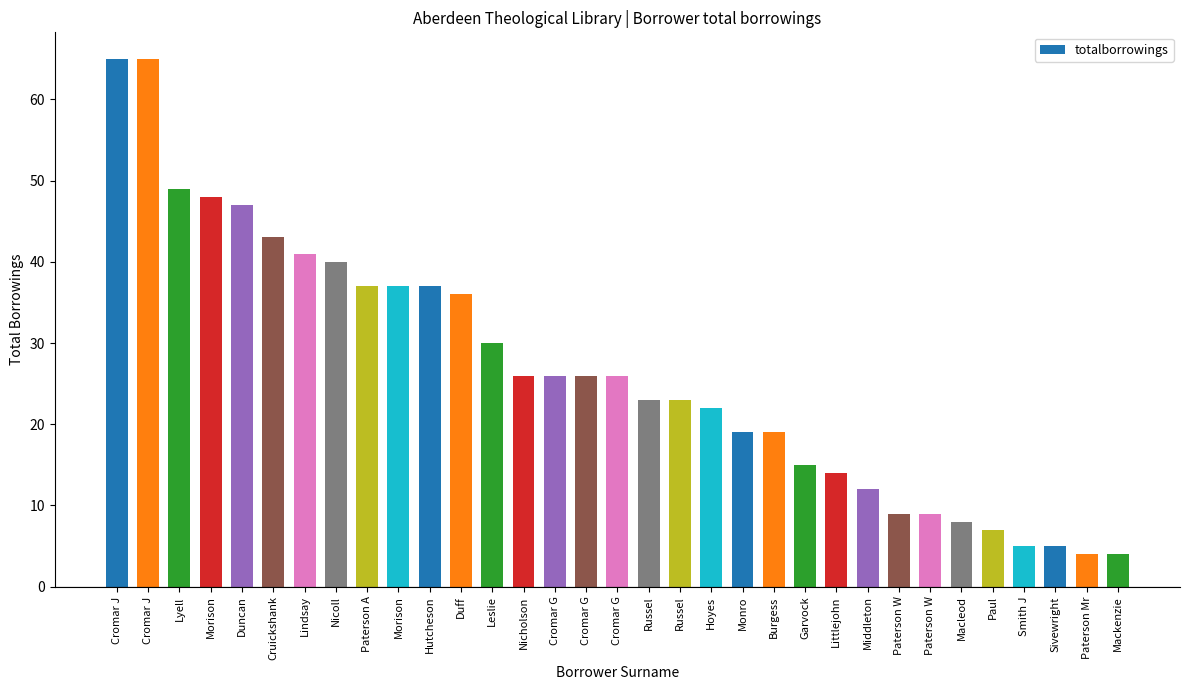

List the labels in order of value, largest first.

Cromar J, Cromar J, Lyell, Morison, Duncan, Cruickshank, Lindsay, Nicoll, Paterson A, Morison, Hutcheson, Duff, Leslie, Nicholson, Cromar G, Cromar G, Cromar G, Russel, Russel, Hoyes, Monro, Burgess, Garvock, Littlejohn, Middleton, Paterson W, Paterson W, Macleod, Paul, Smith J, Sivewright, Paterson Mr, Mackenzie